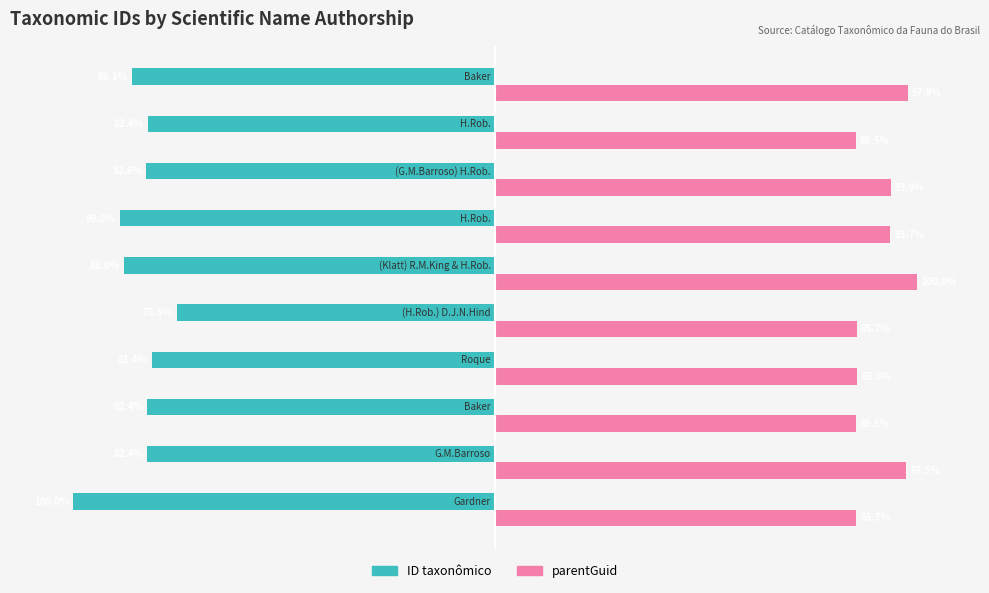

Which series has the widest spread of values?

ID taxonômico